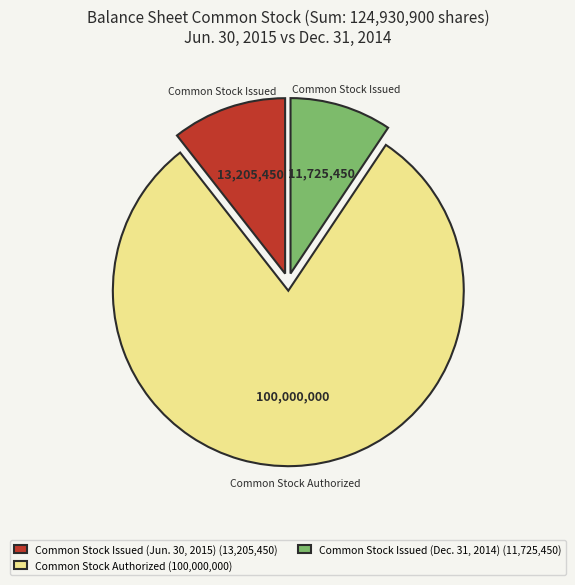

Do Common Stock Issued (Jun. 30, 2015) (13,205,450) and Common Stock Issued (Dec. 31, 2014) (11,725,450) together represent more than half of the pie?

No